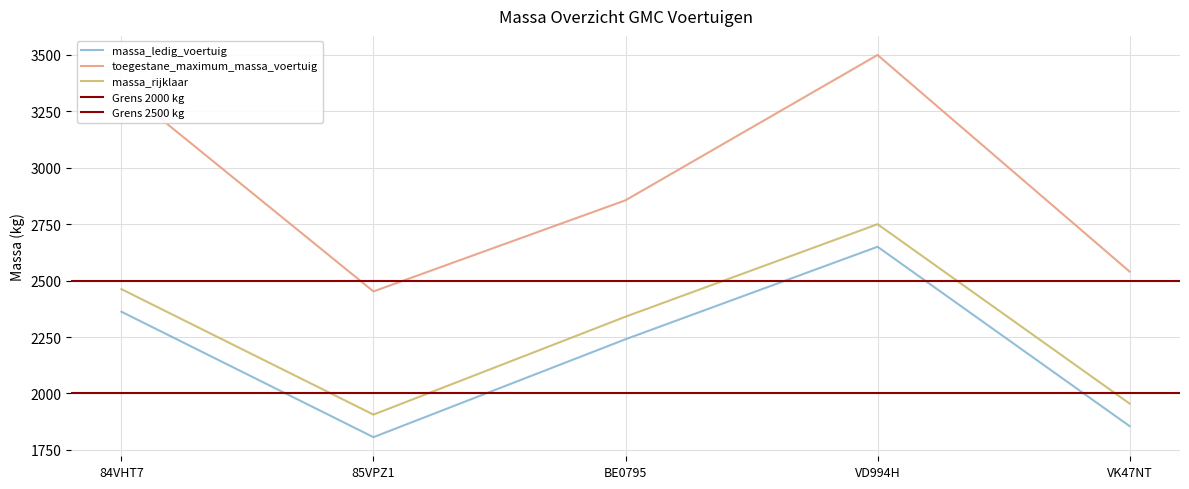

At 85VPZ1, list the series in order from largest to smallest.

toegestane_maximum_massa_voertuig, massa_rijklaar, massa_ledig_voertuig